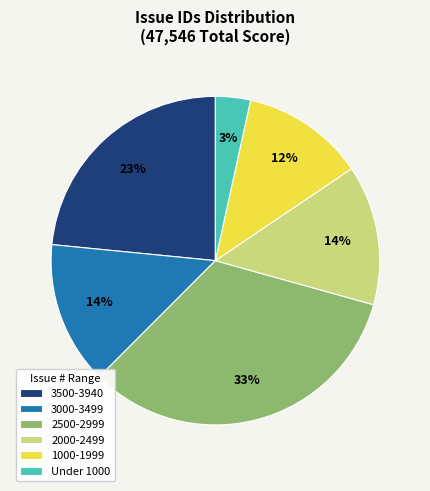

What is the largest slice in the pie chart?

2500-2999